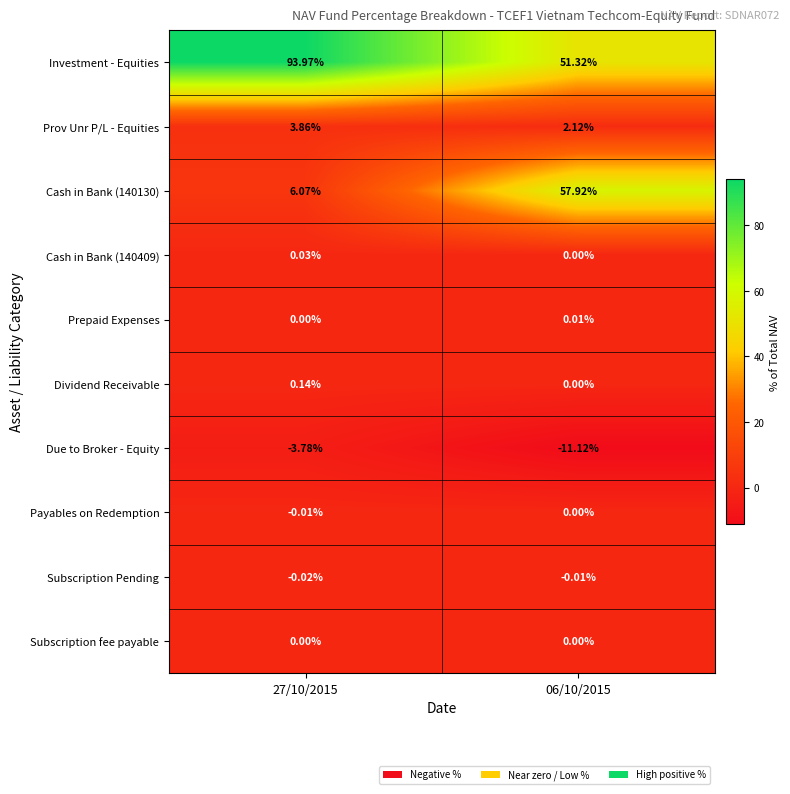

How many categories are shown in the chart?

2